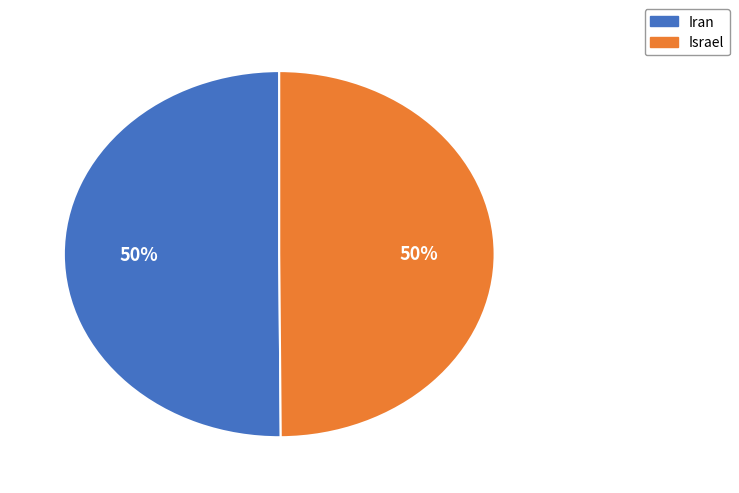

To the nearest percent, what is the combined percentage of Israel and Iran?

100%